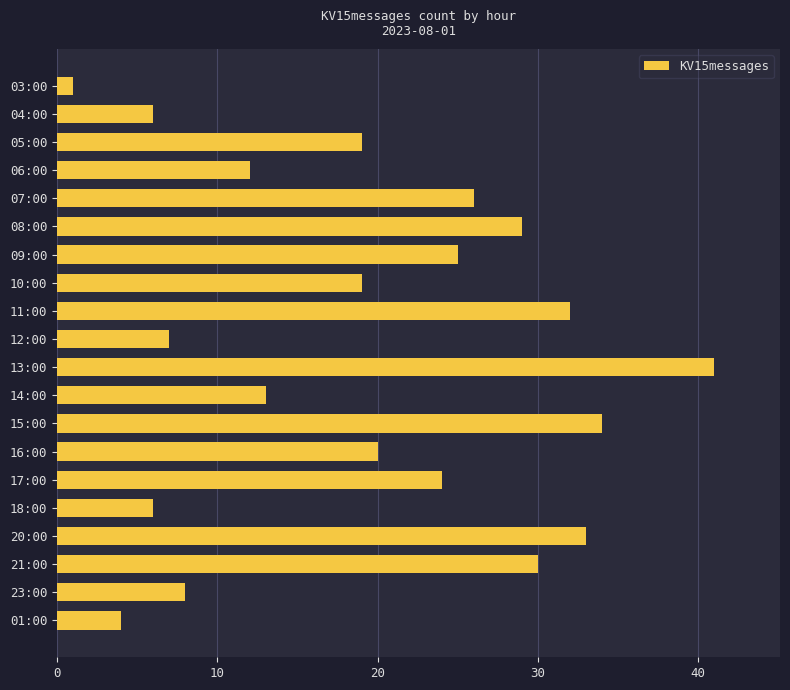

Which label corresponds to the largest value in the chart?

13:00